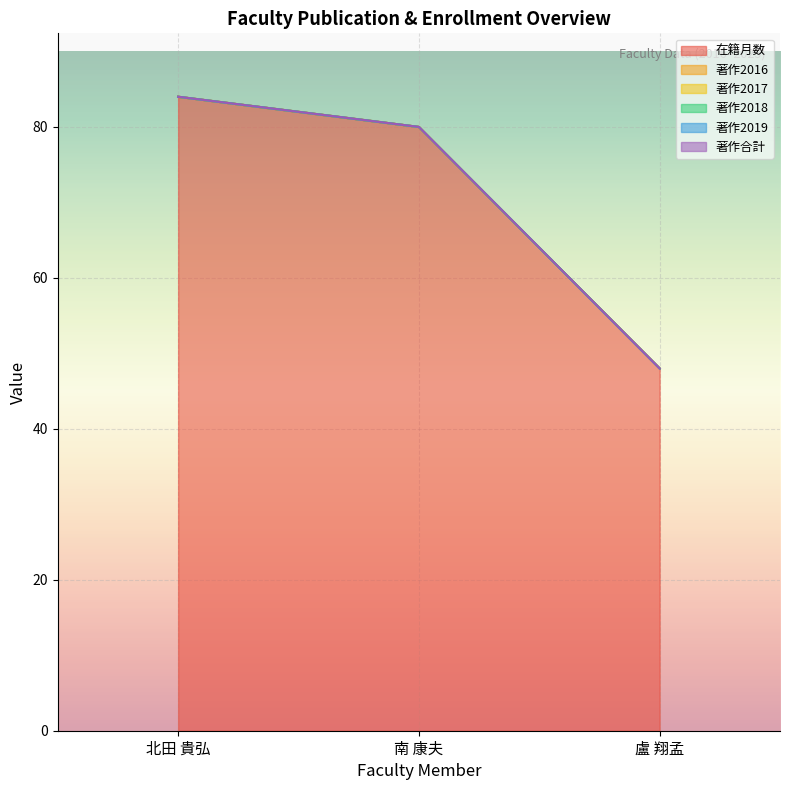

At which label is 著作2016 closest to 0?

北田 貴弘